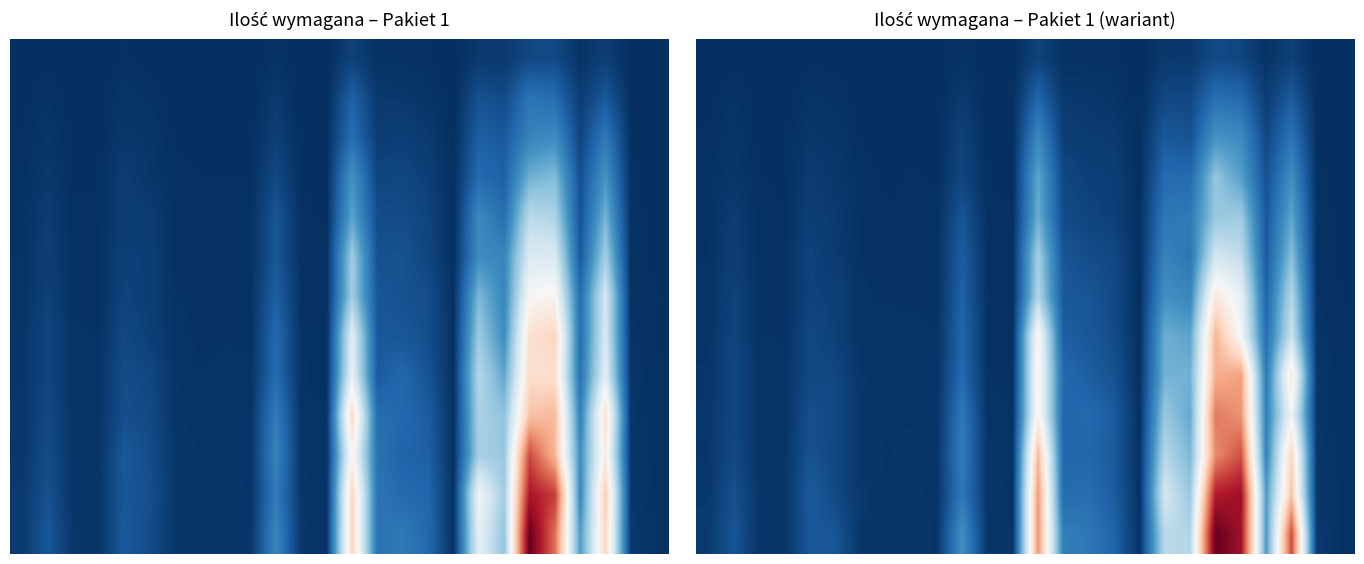

What is the greatest value displayed?

1428.3